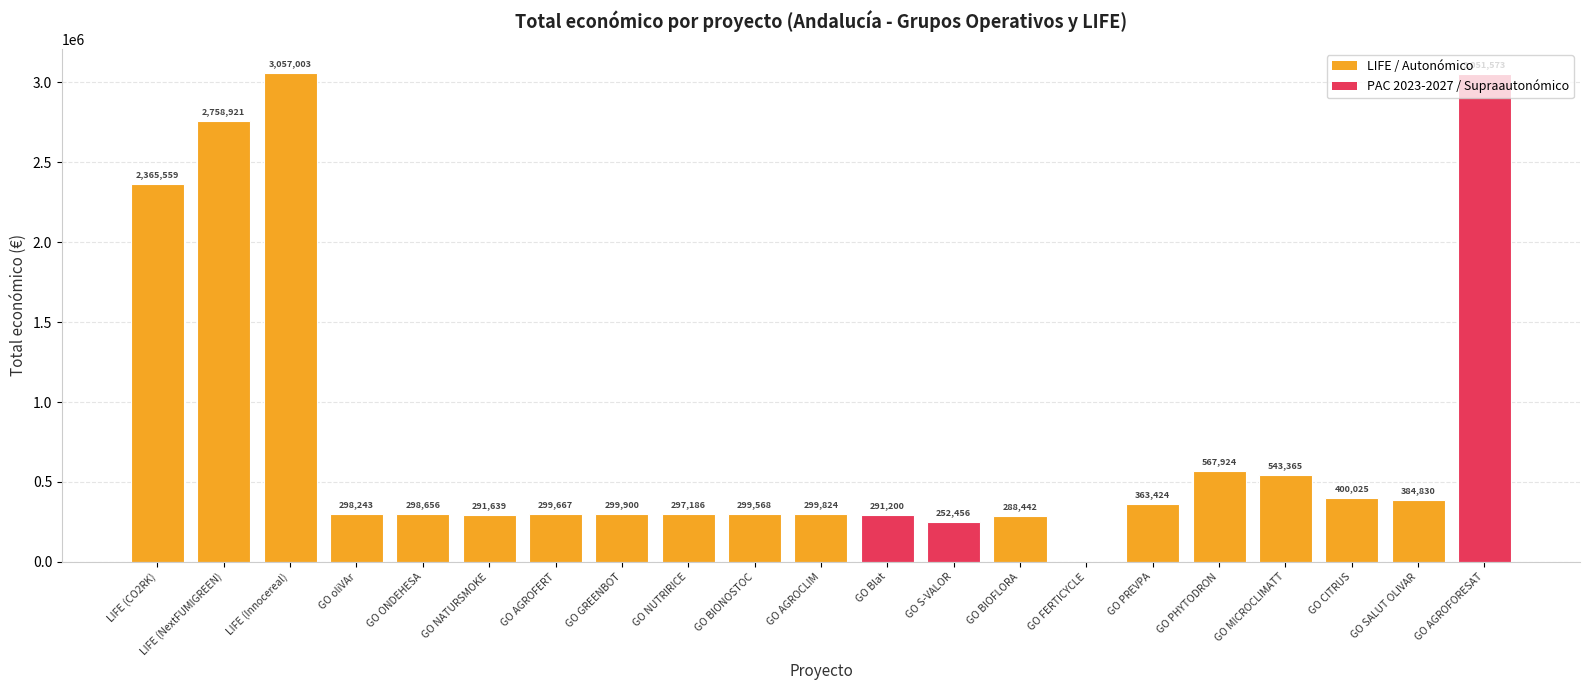

How many values are above zero?

20